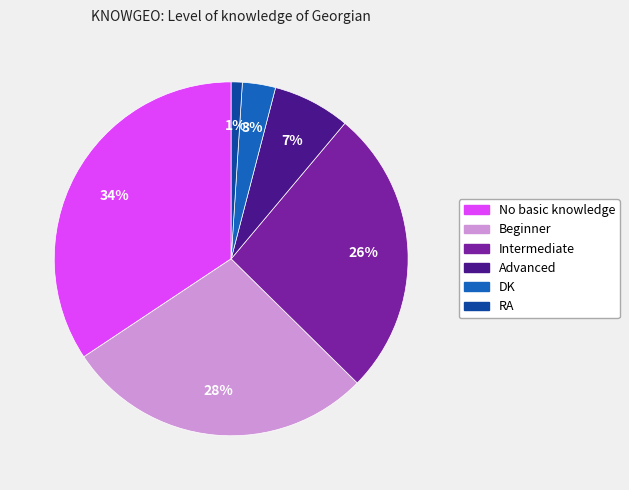

How many segments does this pie chart have?

6